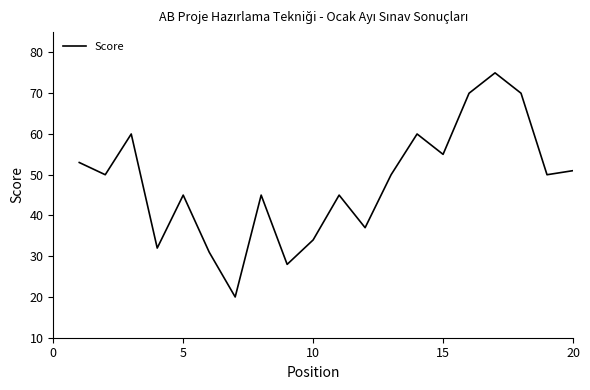

What is the maximum value shown in the chart?

75